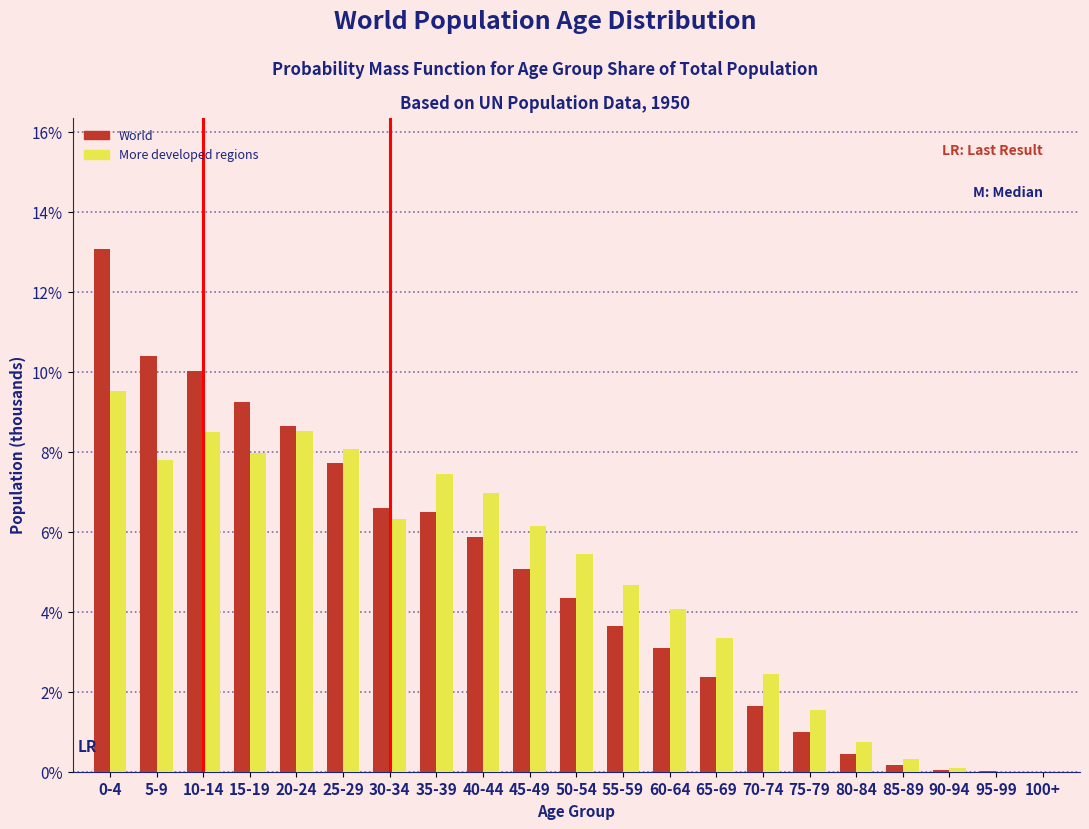

What is the greatest value displayed?

13.1